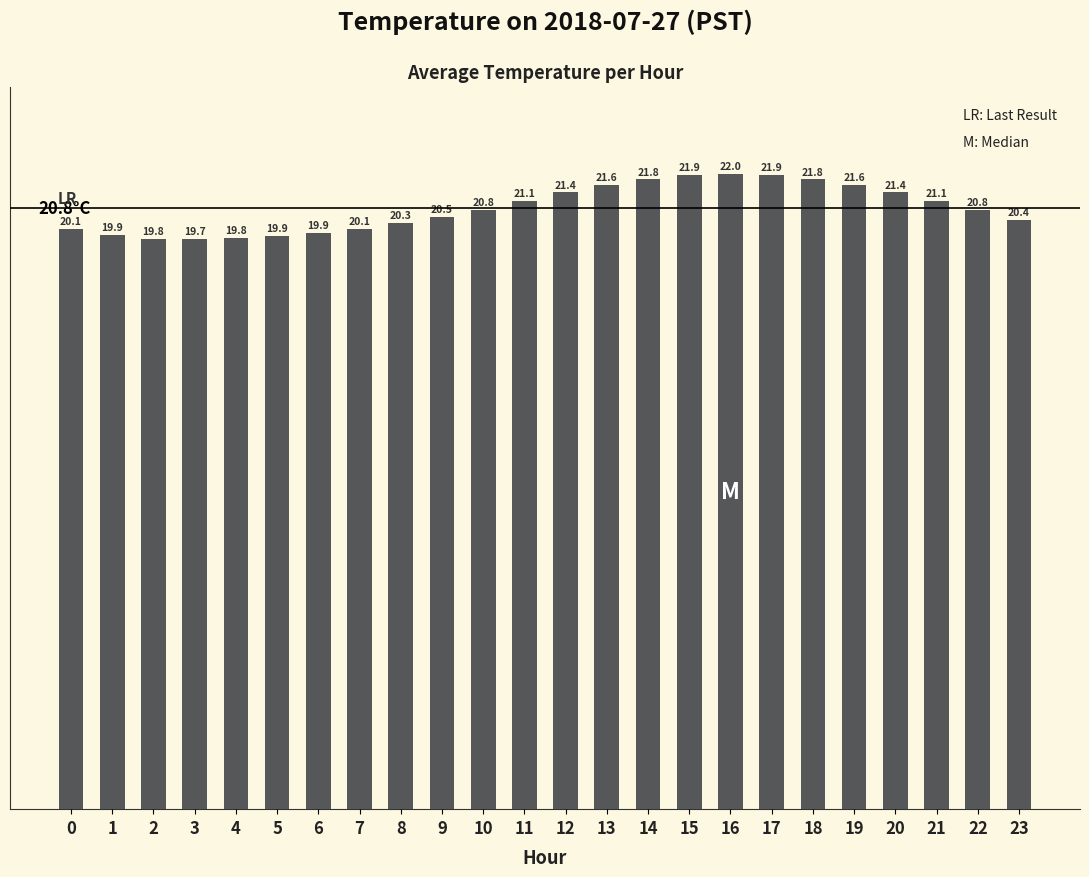

What is the sum of all values?

499.3